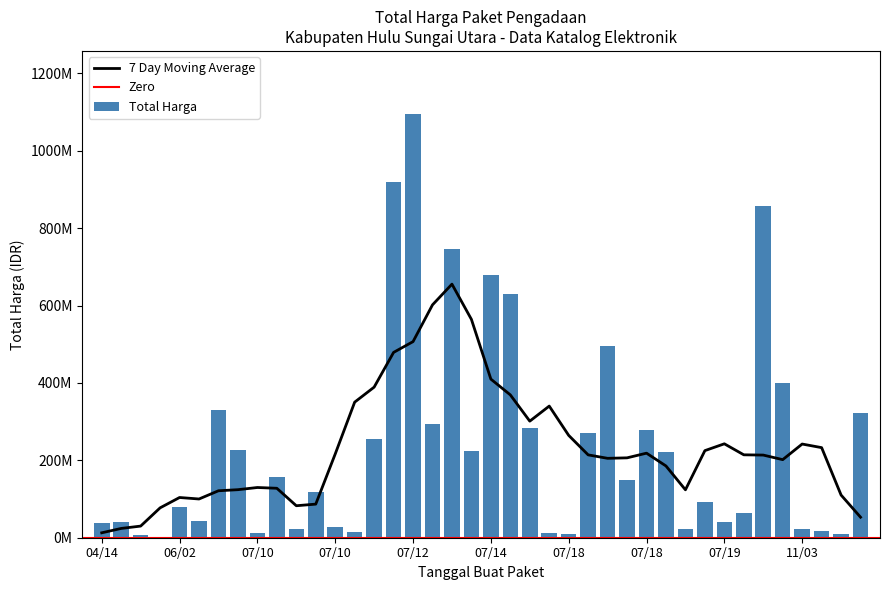

Are the bars horizontal?

No